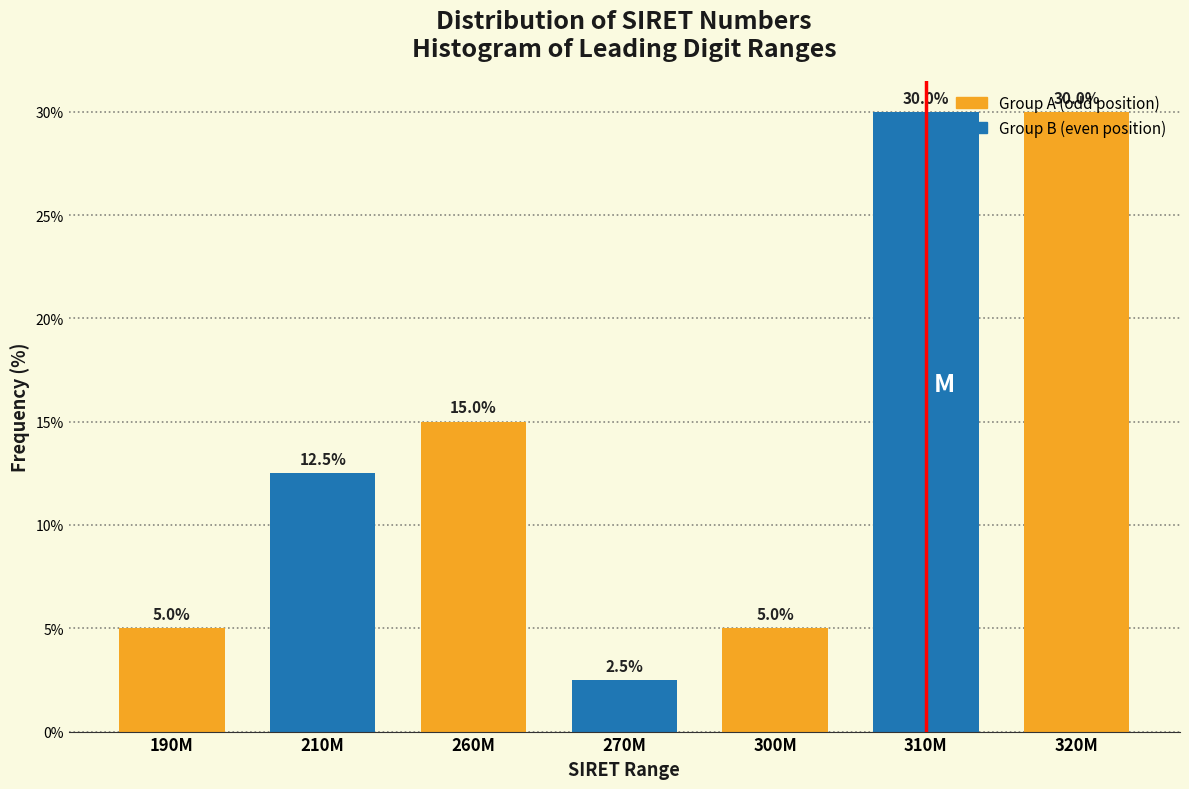

What is the change in value from 210M to 260M?

+2.5